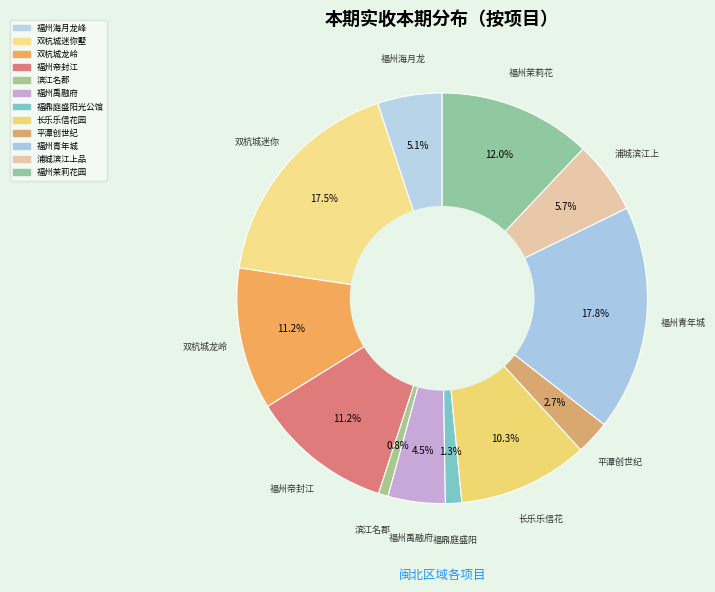

Is there any slice that represents more than half of the pie?

No